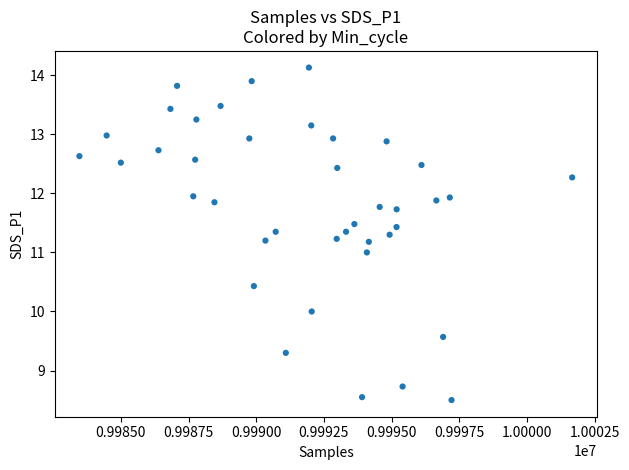

What is the range of Y values (max minus min)?

5.6